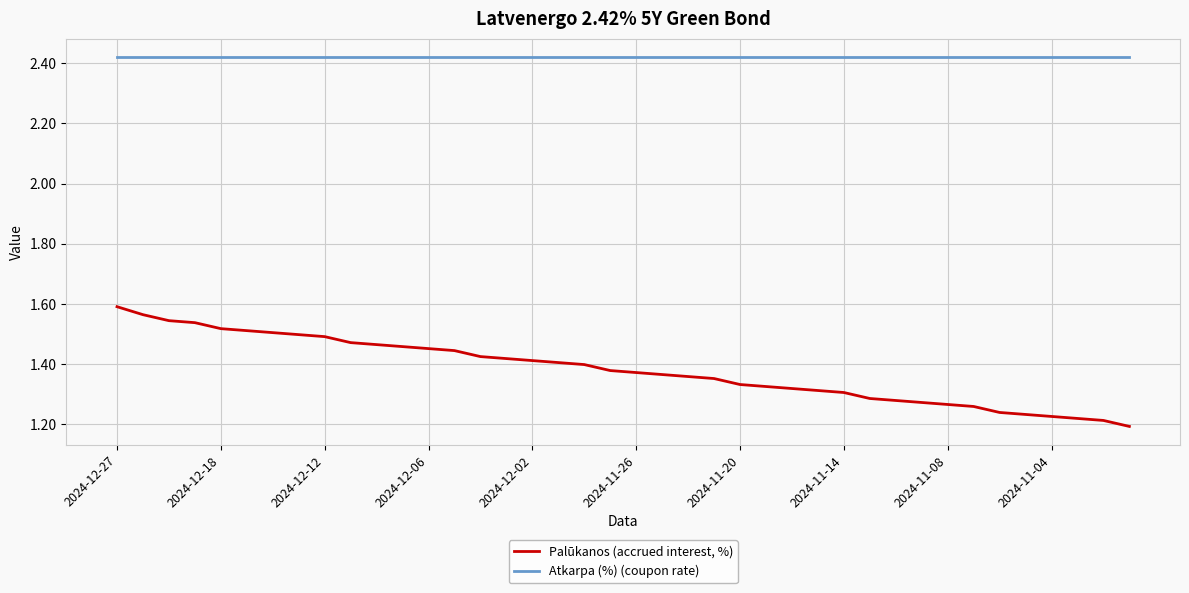

Which series has the largest range (max minus min)?

Palūkanos (accrued interest, %)